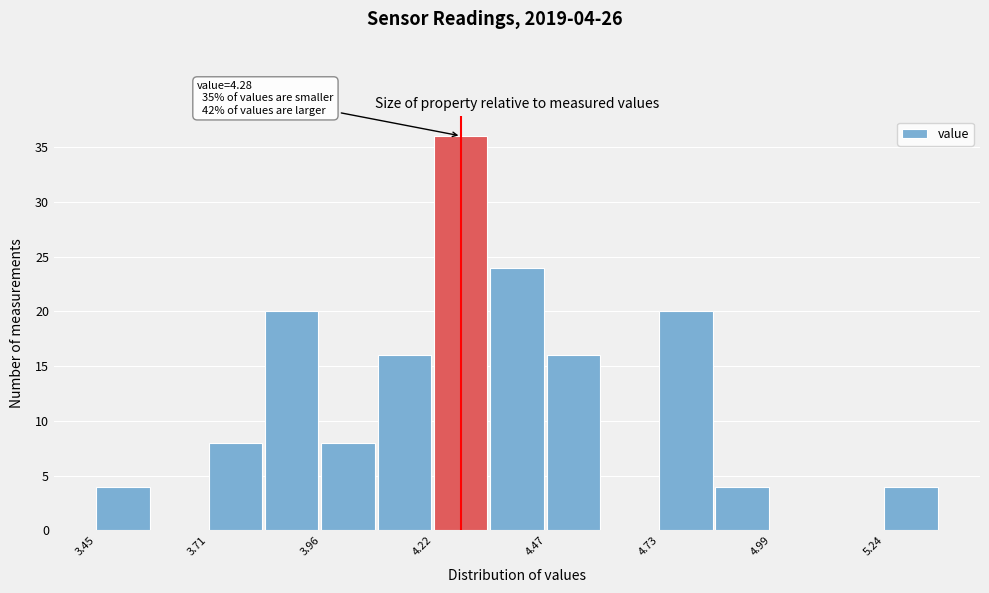

Around what value on the x-axis is the tallest bar? Give the approximate position of its centre, as read against the axis.

4.30